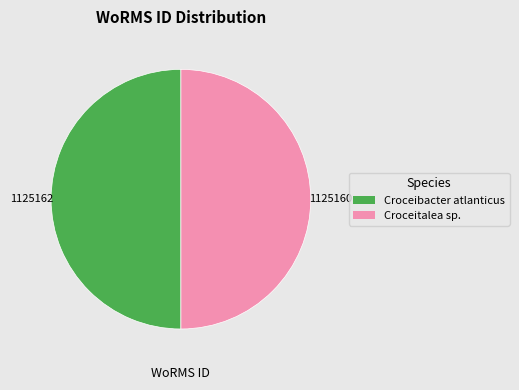

Count the number of slices in the pie.

2